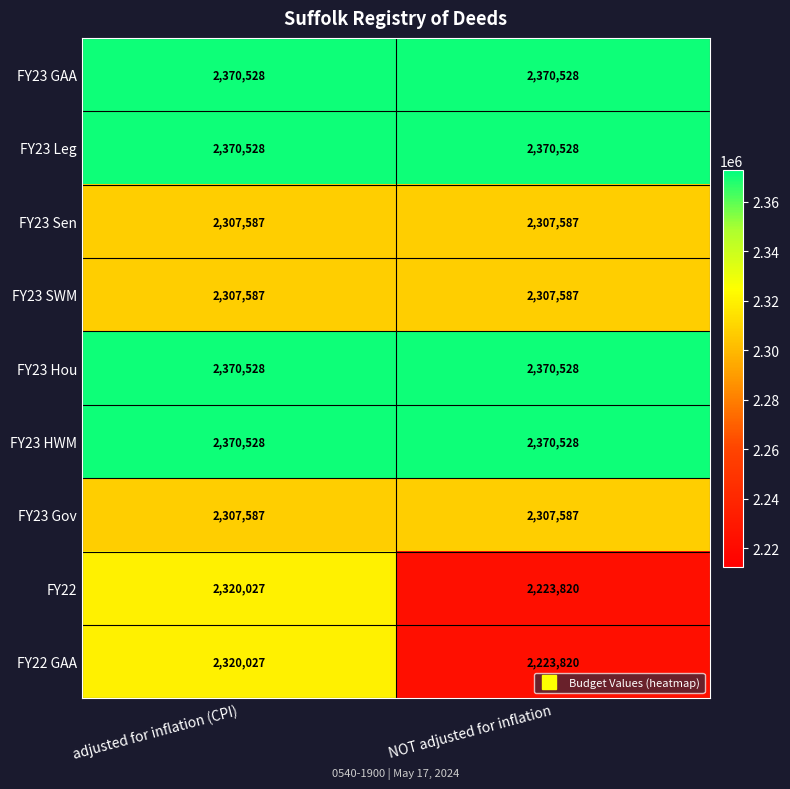

What is the lowest value of the FY23 Hou series?

2370528